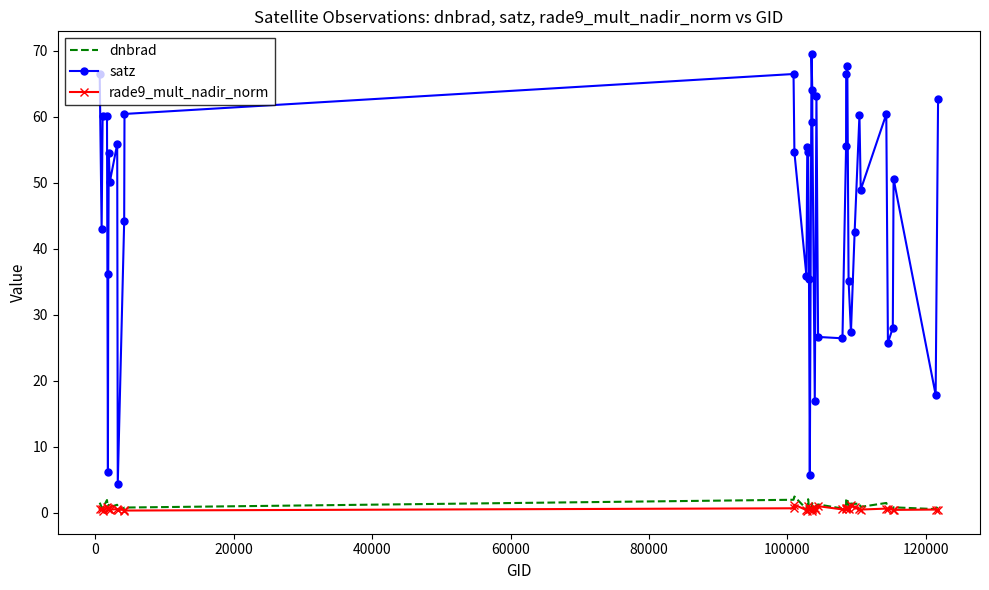

What is the maximum value shown in the chart?

69.5